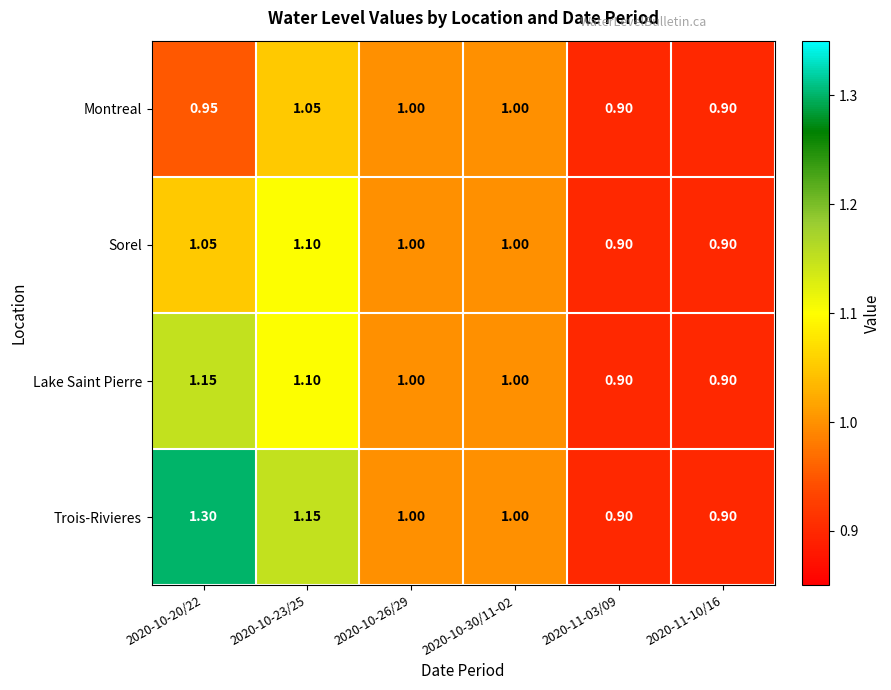

What is the total value across all series at 2020-10-30/11-02?

4.0